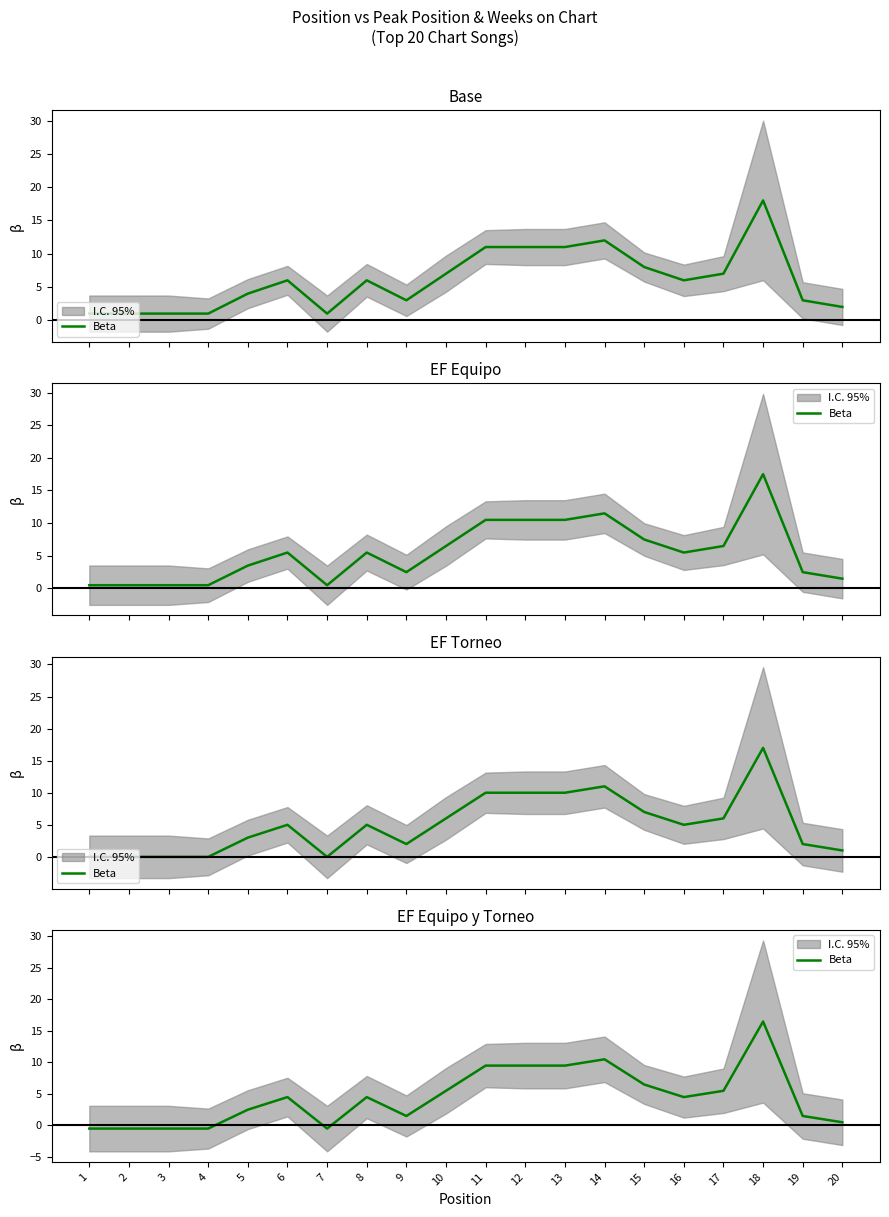

What is the average value?

4.5